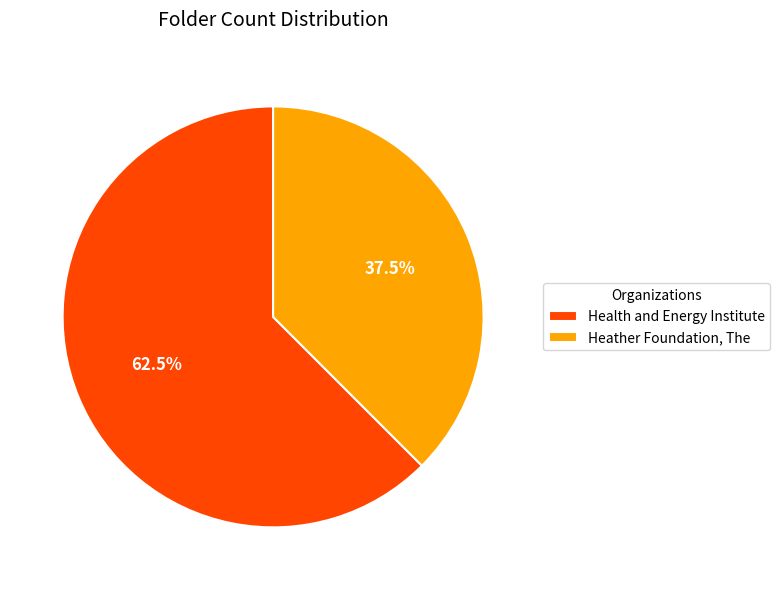

To the nearest percent, what is the average slice percentage?

50%